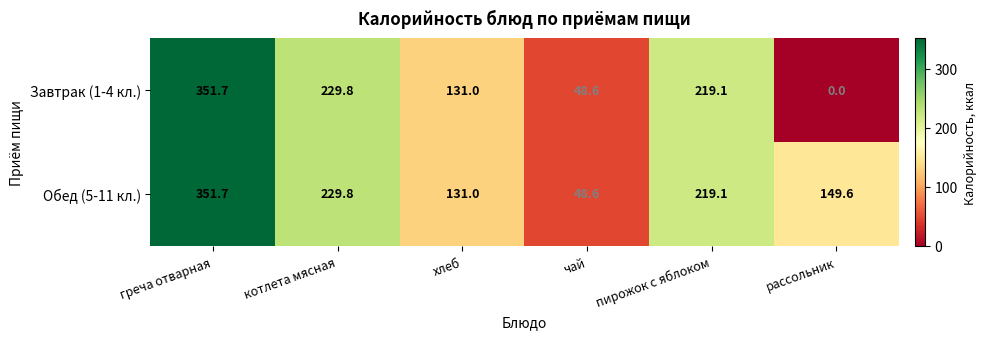

At which category is the sum across all series the highest?

греча отварная